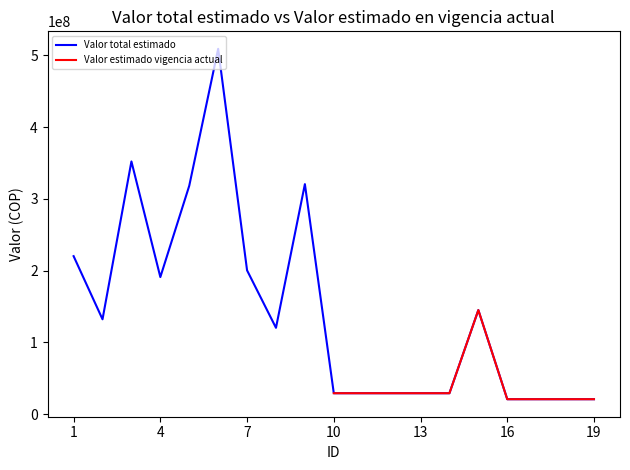

What is the difference between the maximum and minimum values?

488304304